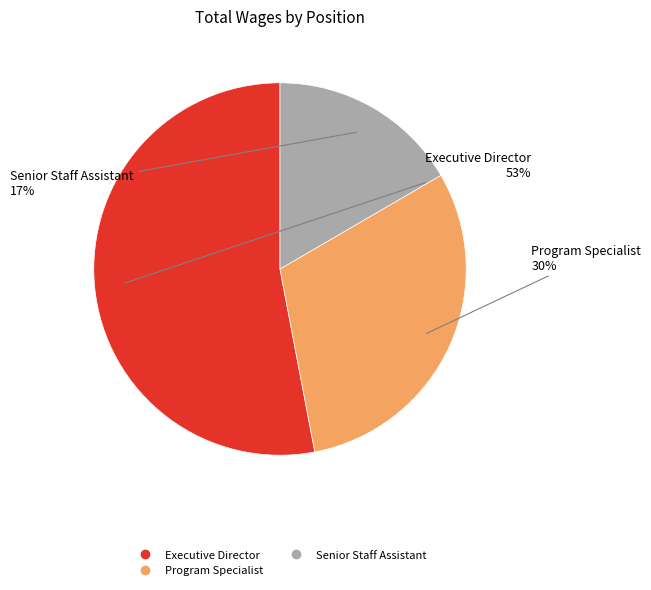

Is there a majority slice in this chart?

Yes